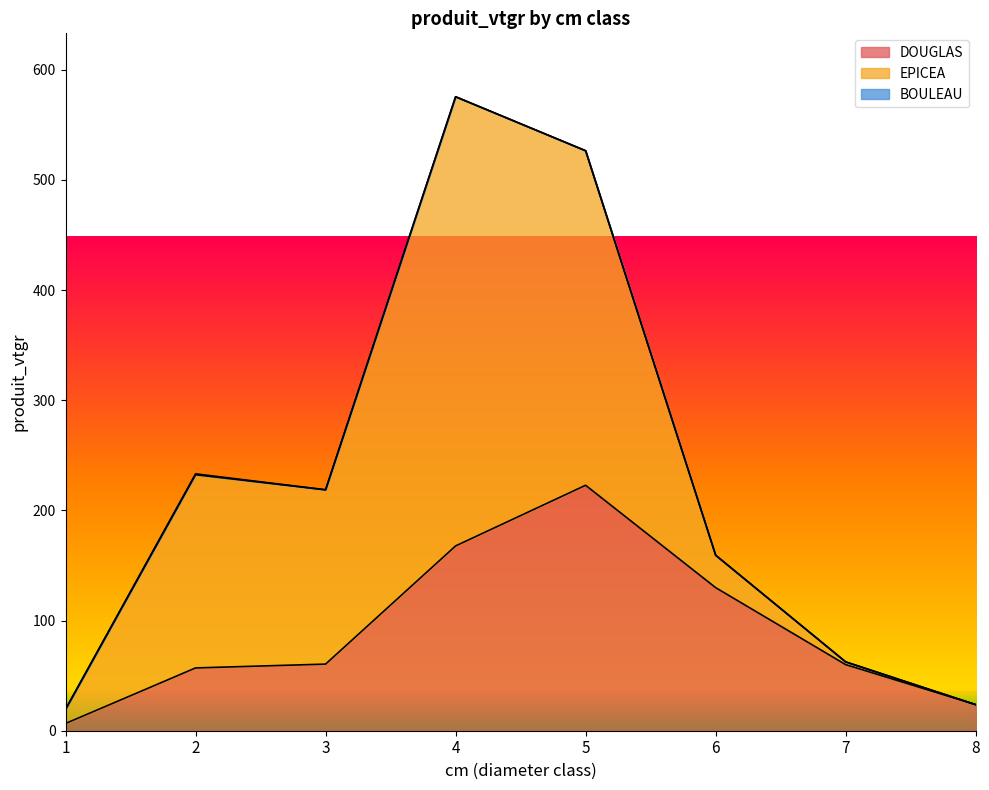

At which label does EPICEA first exceed 158?

2